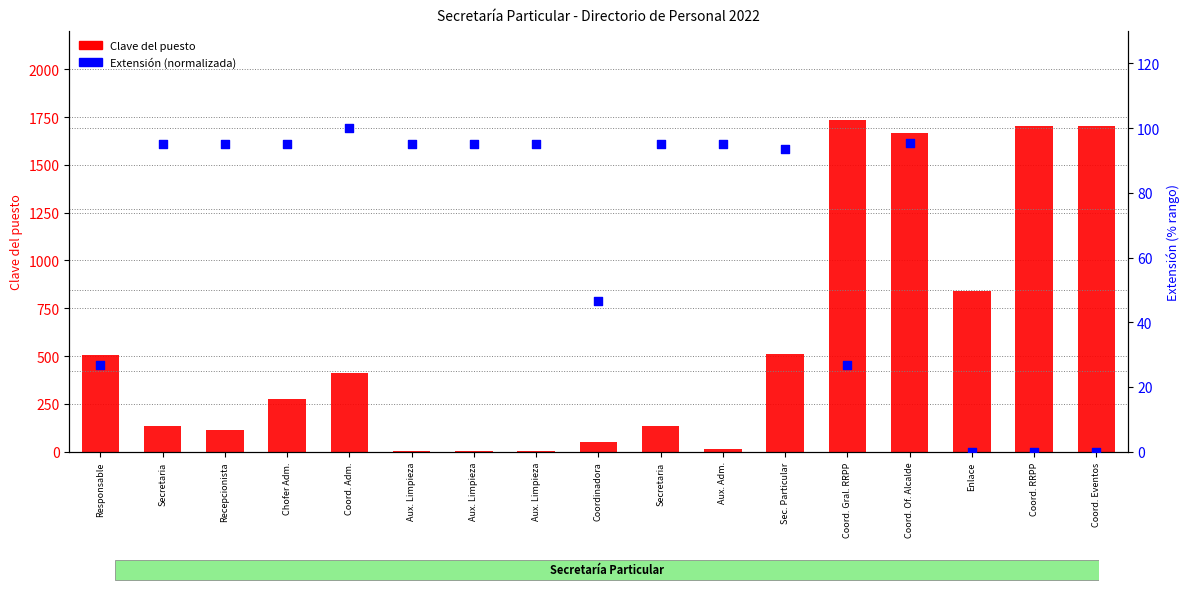

Is the value of Extensión (normalizada) at Coord. RRPP greater than the value of Clave del puesto at Coordinadora?

No